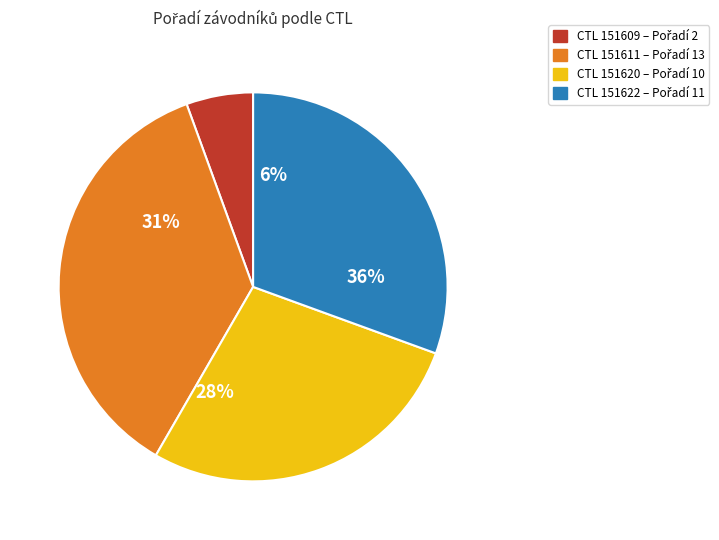

What is the largest slice in the pie chart?

151611